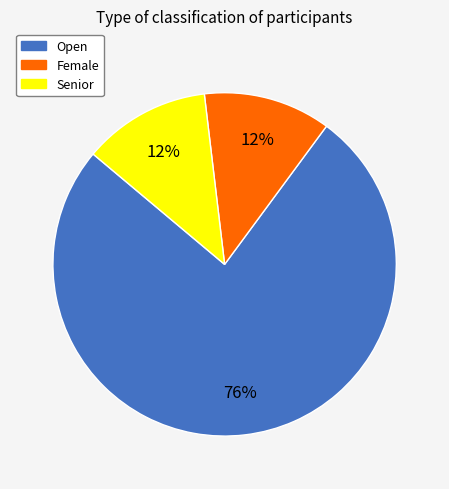

Is it true that Senior is 12% of the pie?

True